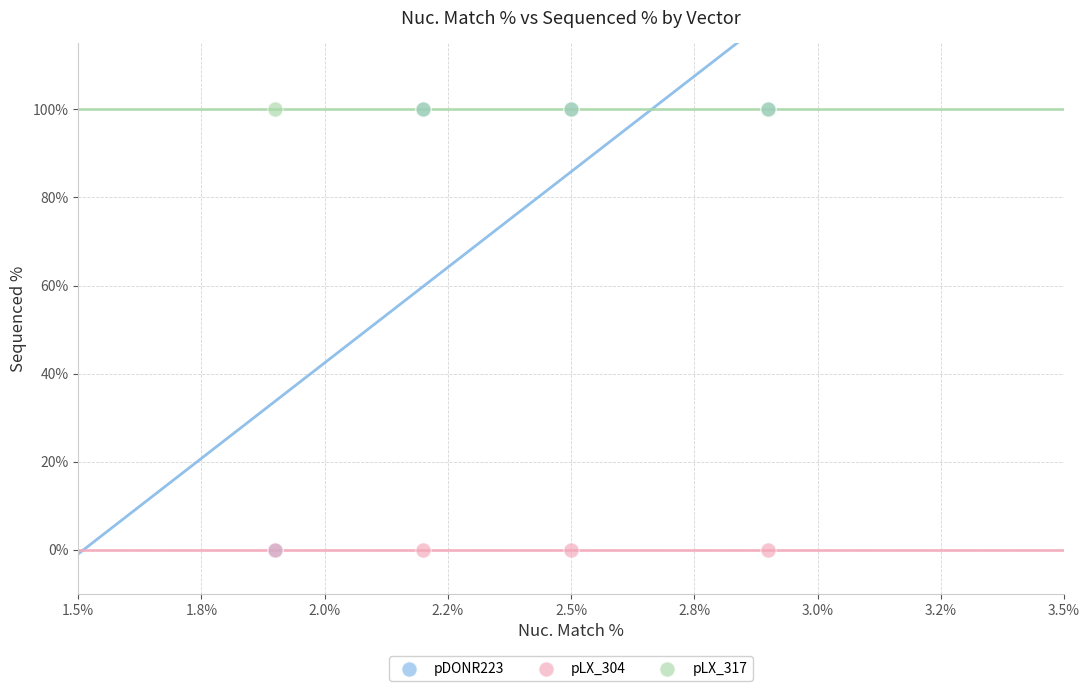

What are all the series names shown in the legend?

pDONR223, pLX_304, pLX_317